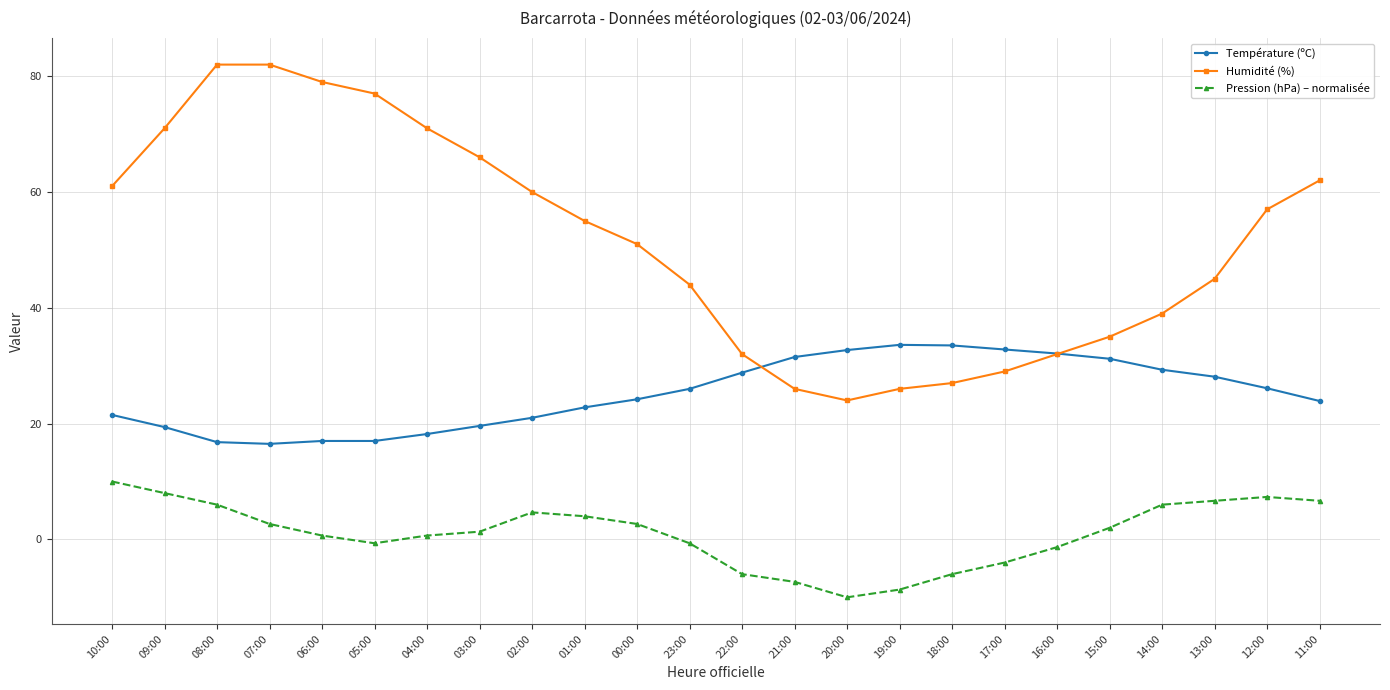

What is the sum of all Température (ºC) values?

603.6